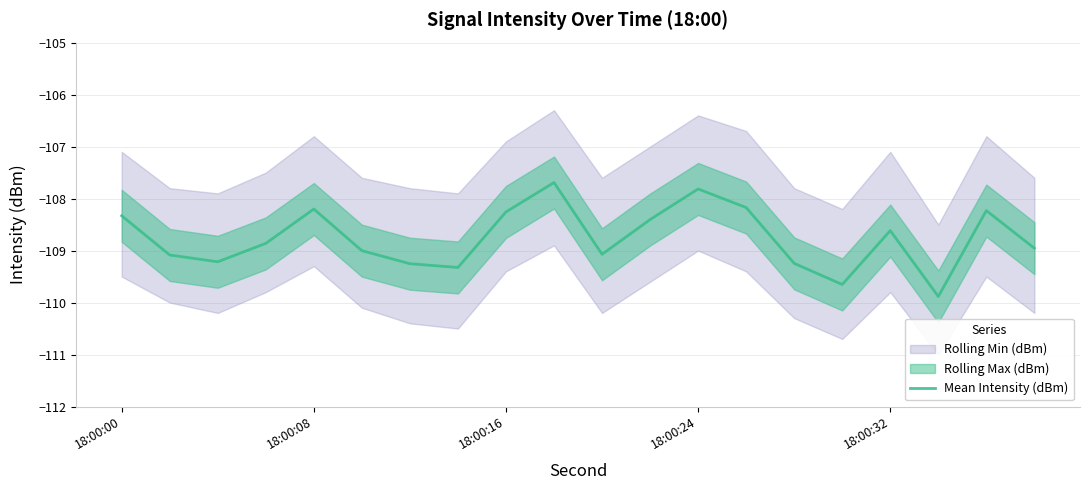

What is the highest value of the Mean Intensity (dBm) series?

-107.7